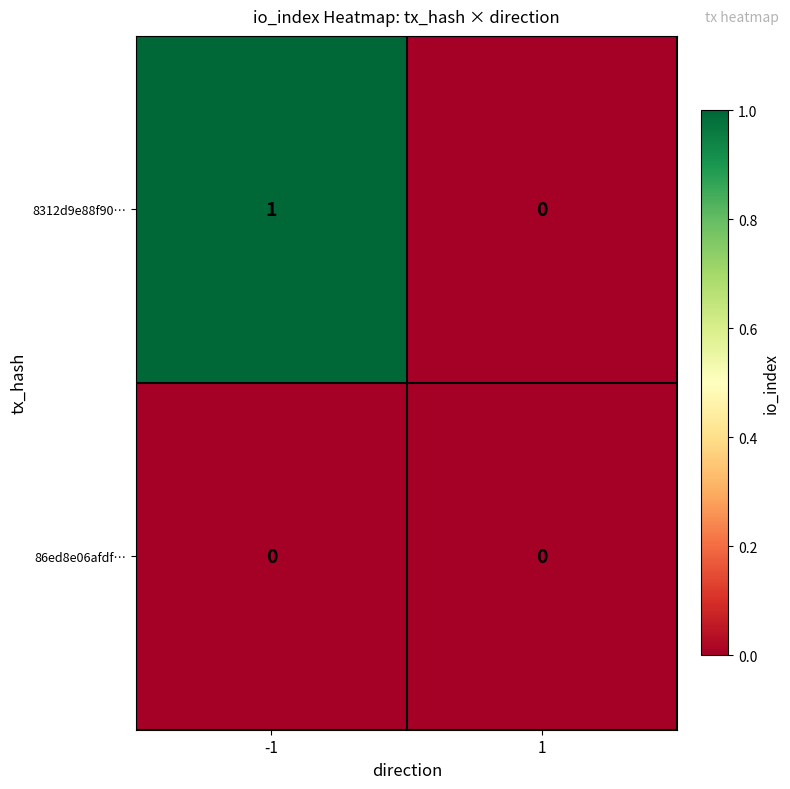

Rank the series by their average value, from highest to lowest.

8312d9e88f90…, 86ed8e06afdf…